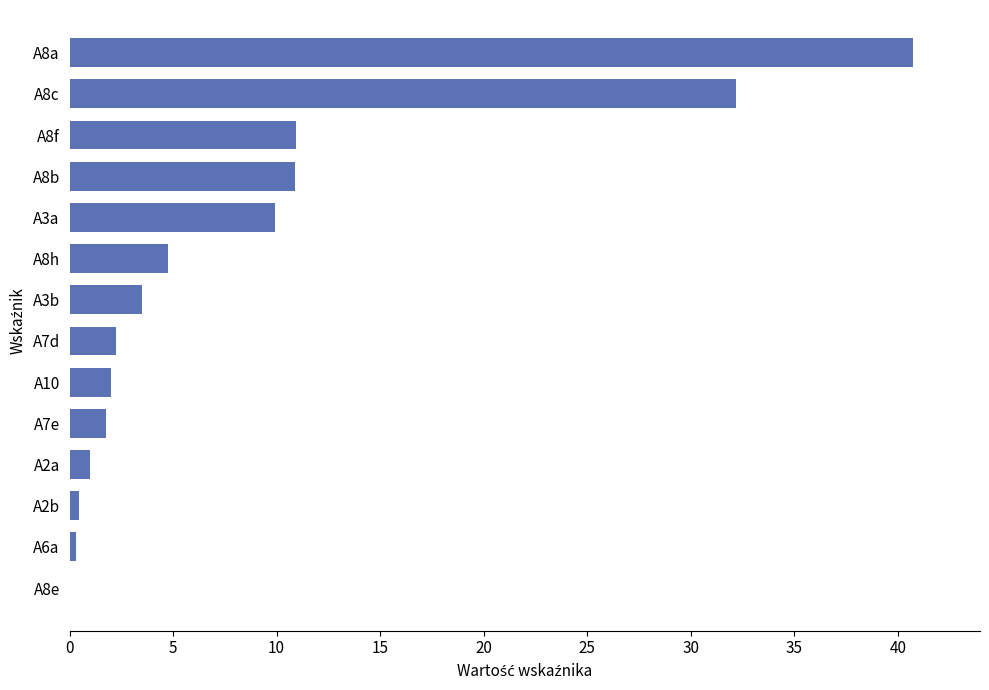

What is the change in value from A2a to A3a?

+8.9